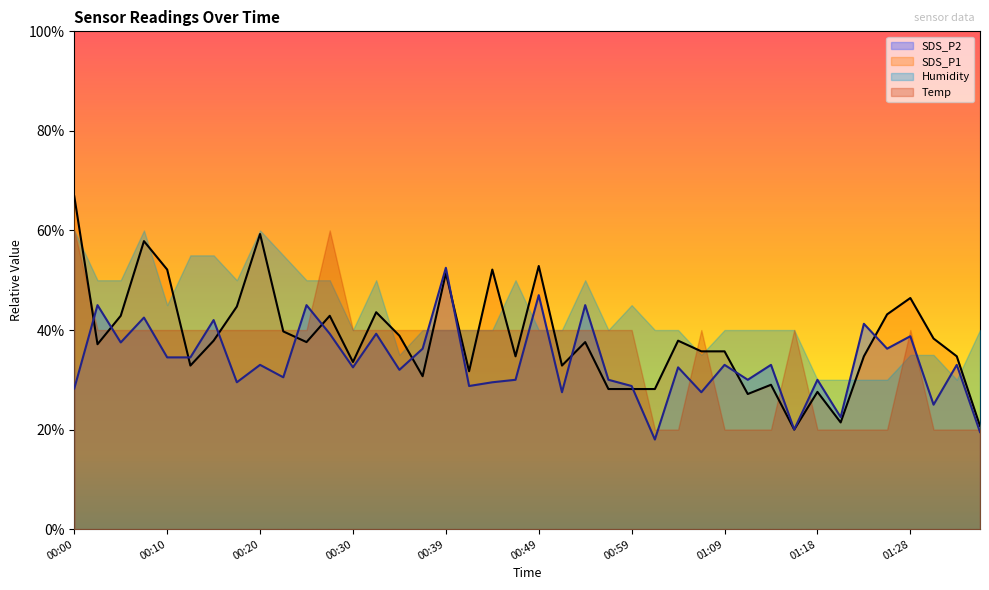

How many intersections are there between SDS_P2 and SDS_P1?

14